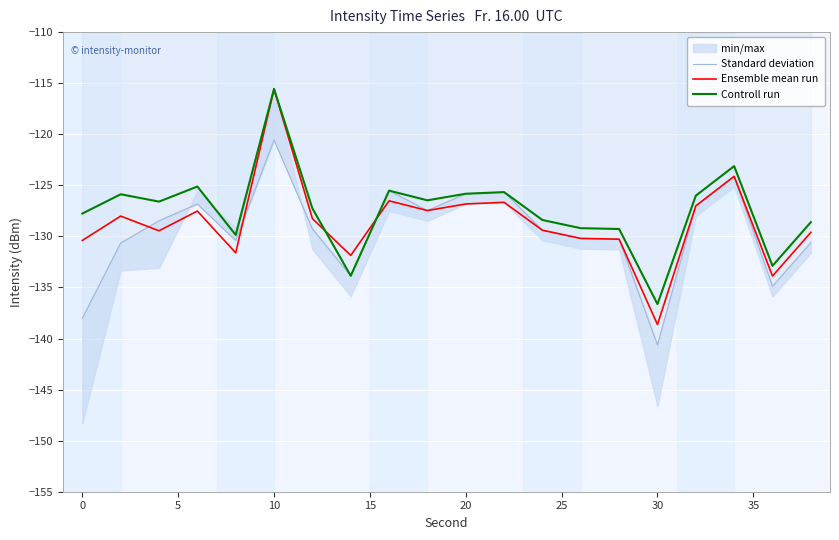

The Ensemble mean run series shows -115.6 at 10. True or false?

True